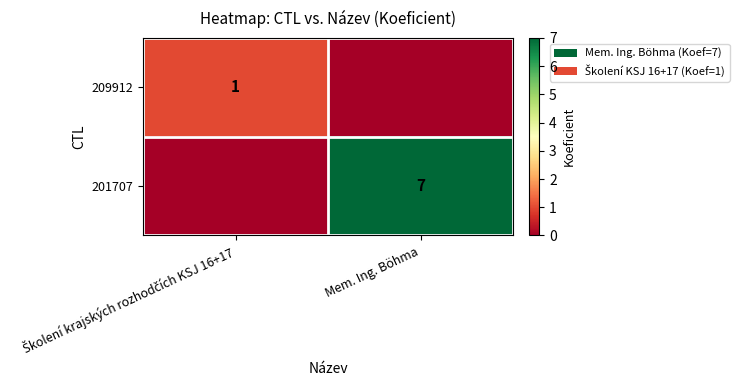

The value of 201707 at Mem. Ing. Böhma is 7. True or false?

True